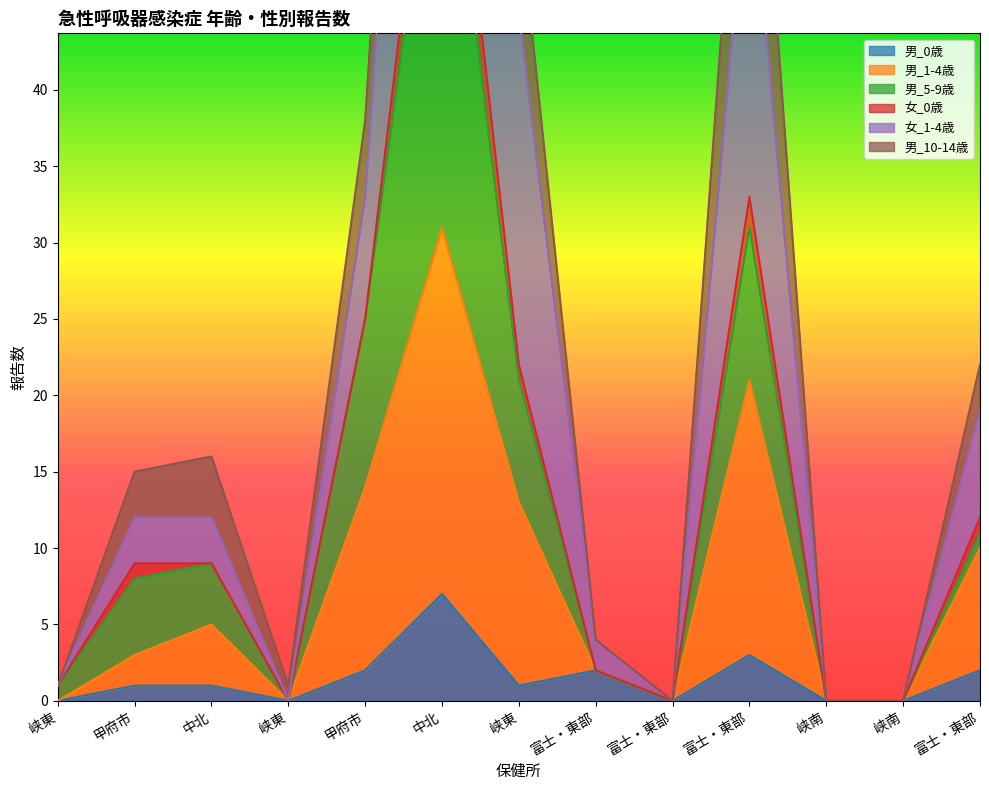

Which series has the largest range (max minus min)?

女_1-4歳